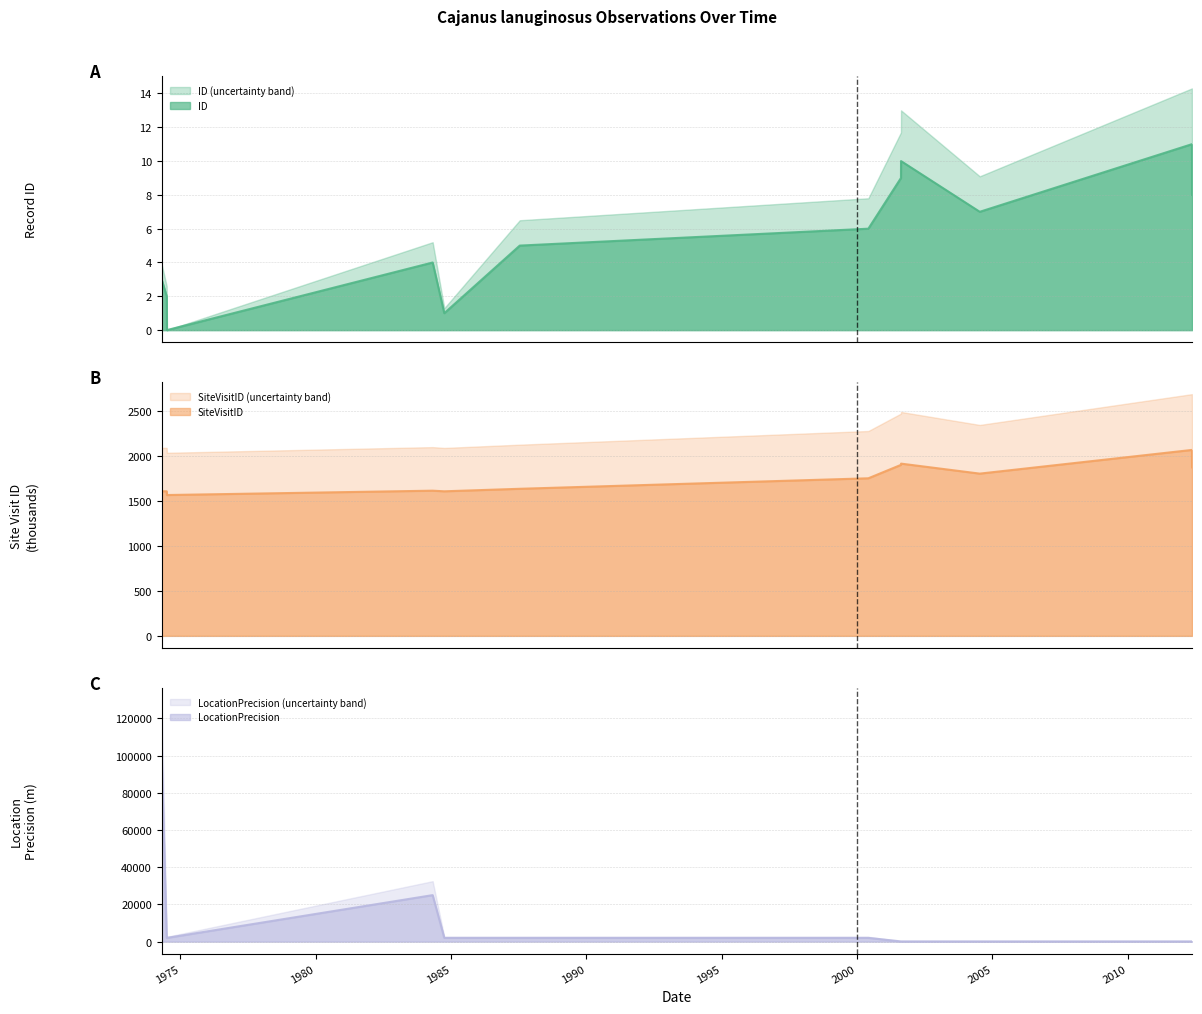

How many values in the SiteVisitID series are below 1748?

6